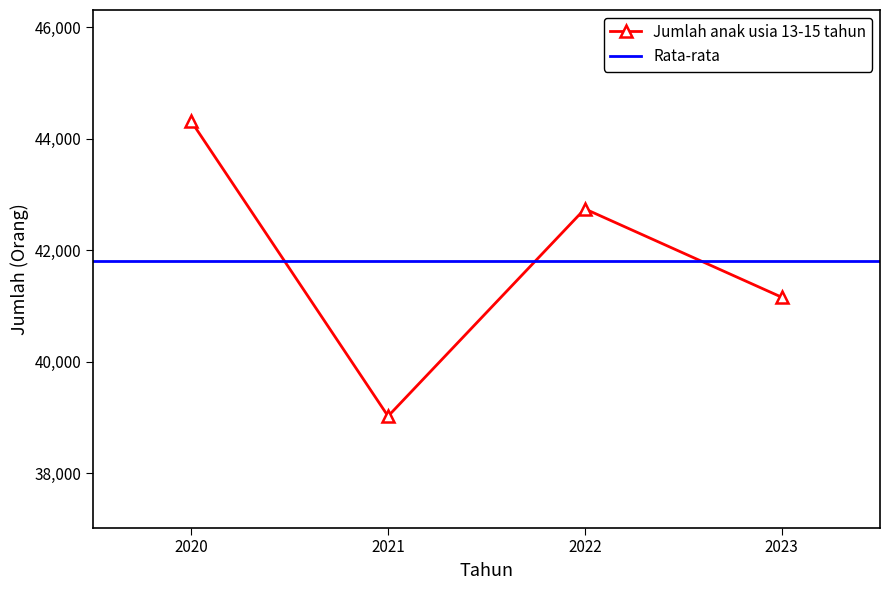

The value of Jumlah anak usia 13-15 tahun at 2023 is 41155. True or false?

True